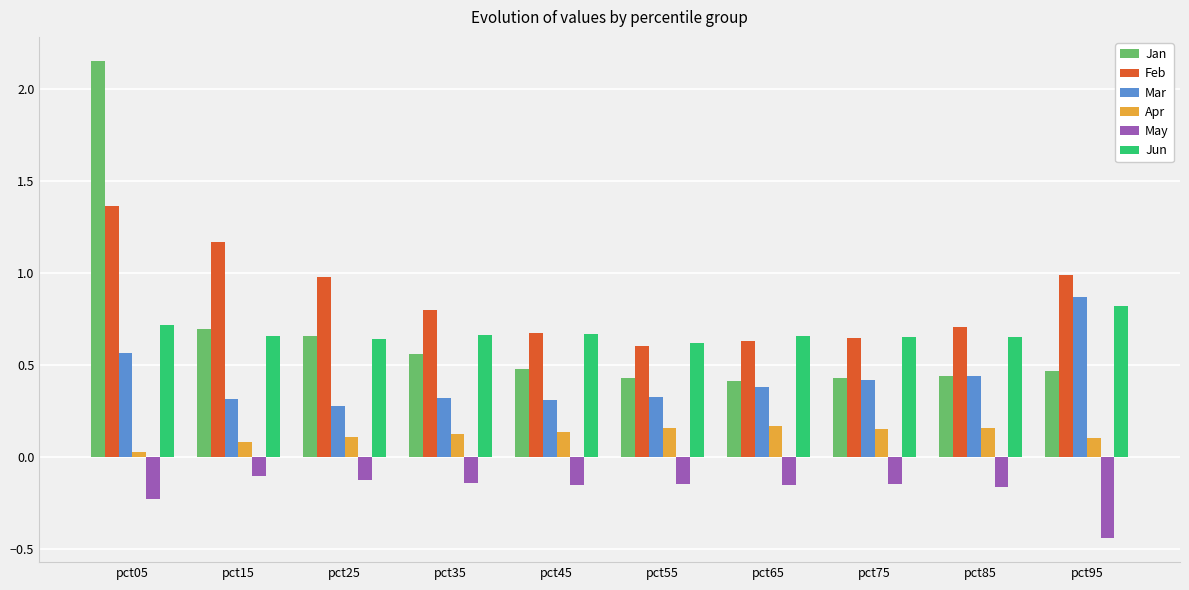

Which series has the largest range (max minus min)?

Jan